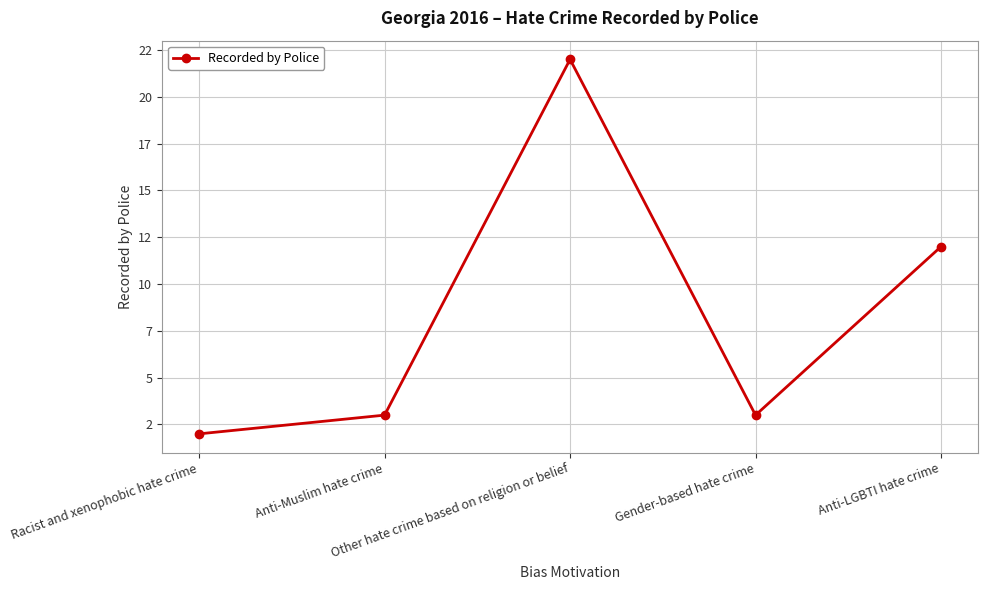

What is the average value?

8